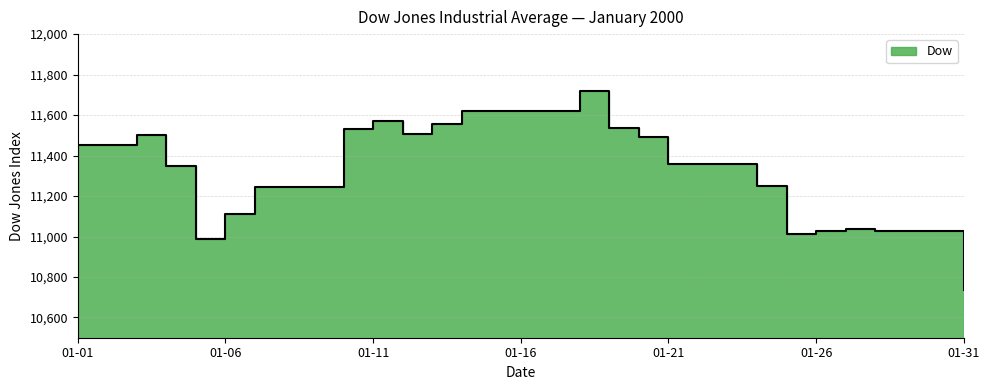

What is the ratio of the value at 2000-01-01 to the value at 2000-01-03?

1.0